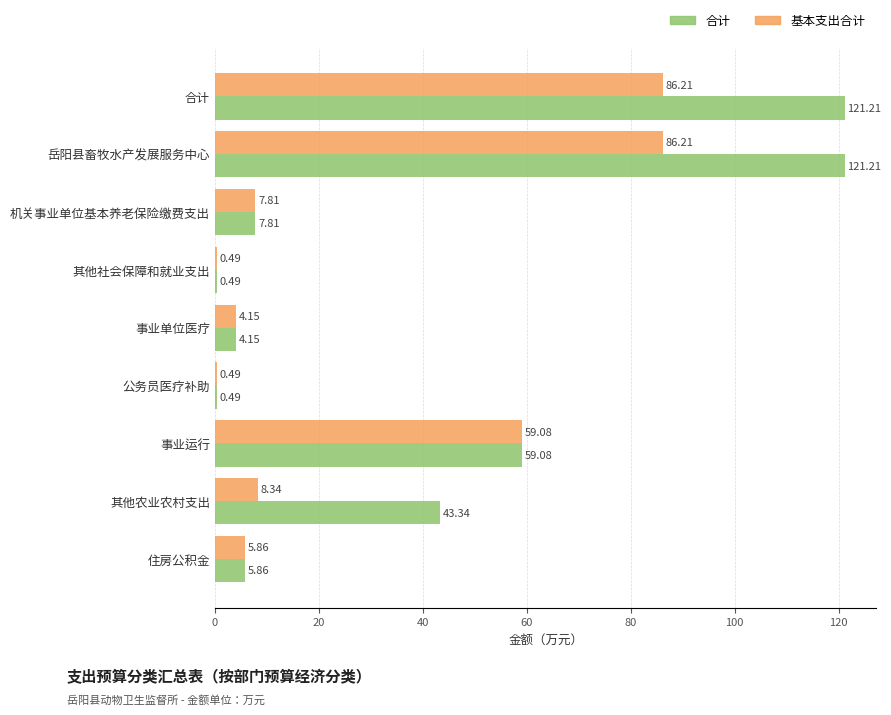

What is the average value of the 合计 series?

40.4